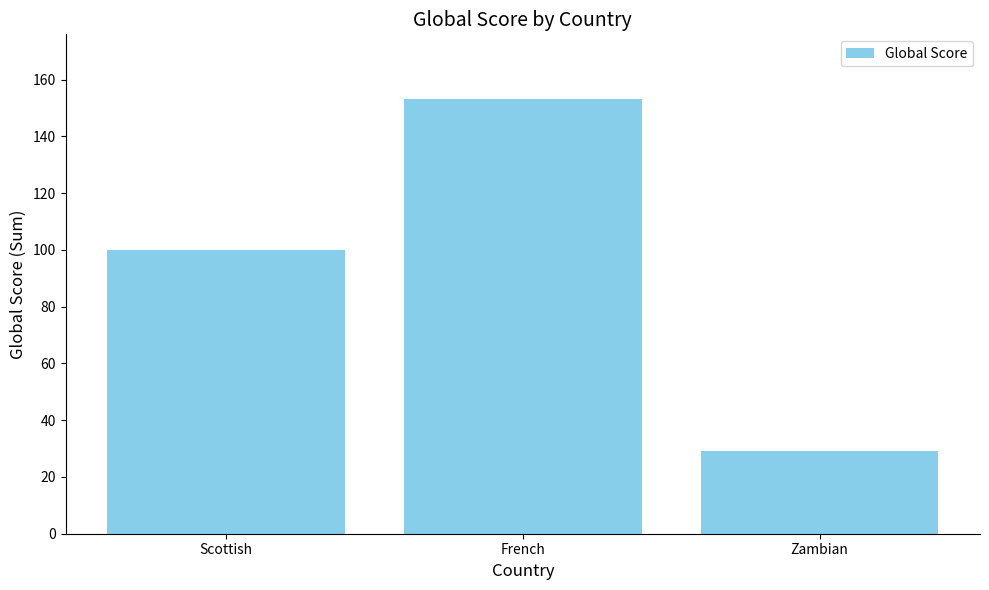

At which label is the value closest to 91?

Scottish